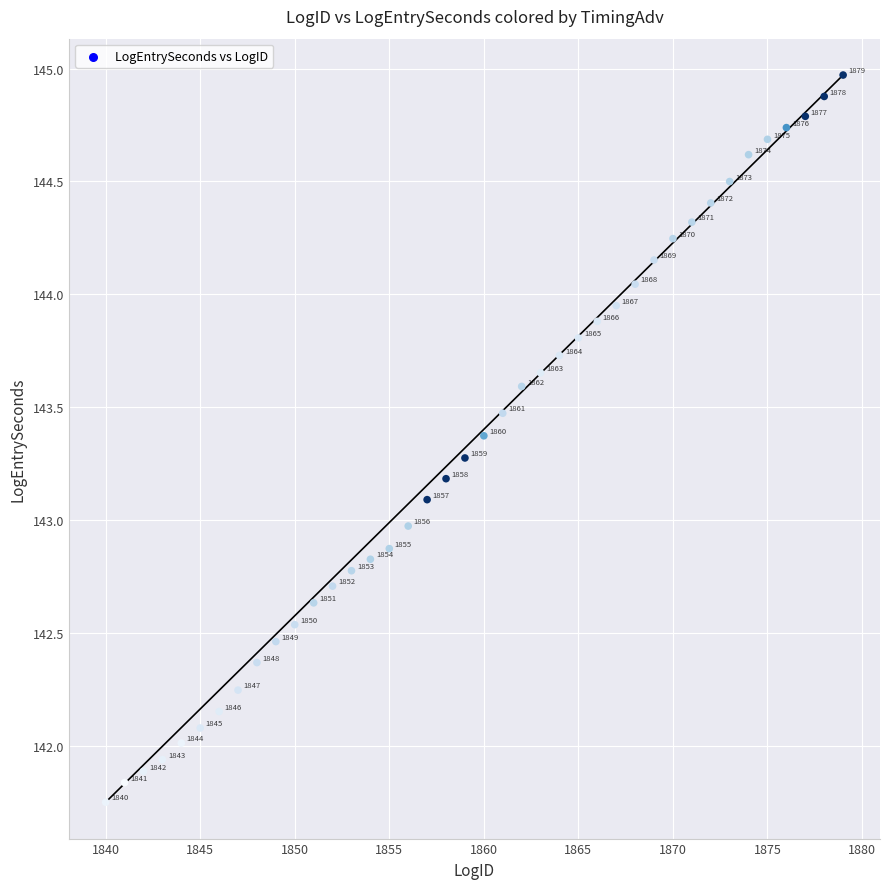

What Y value in the scatter plot is closest to 143?

143.0